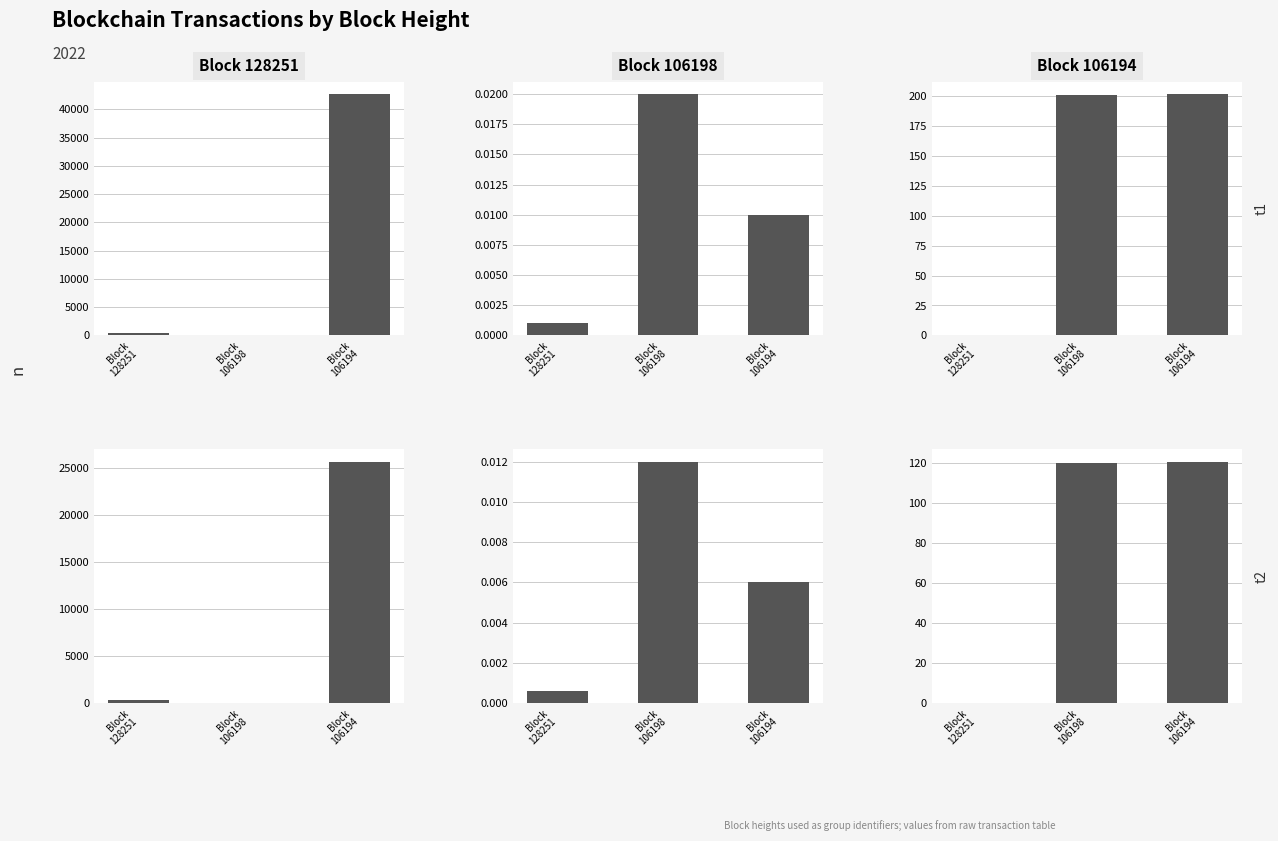

At how many categories does at least one series exceed 30493?

1